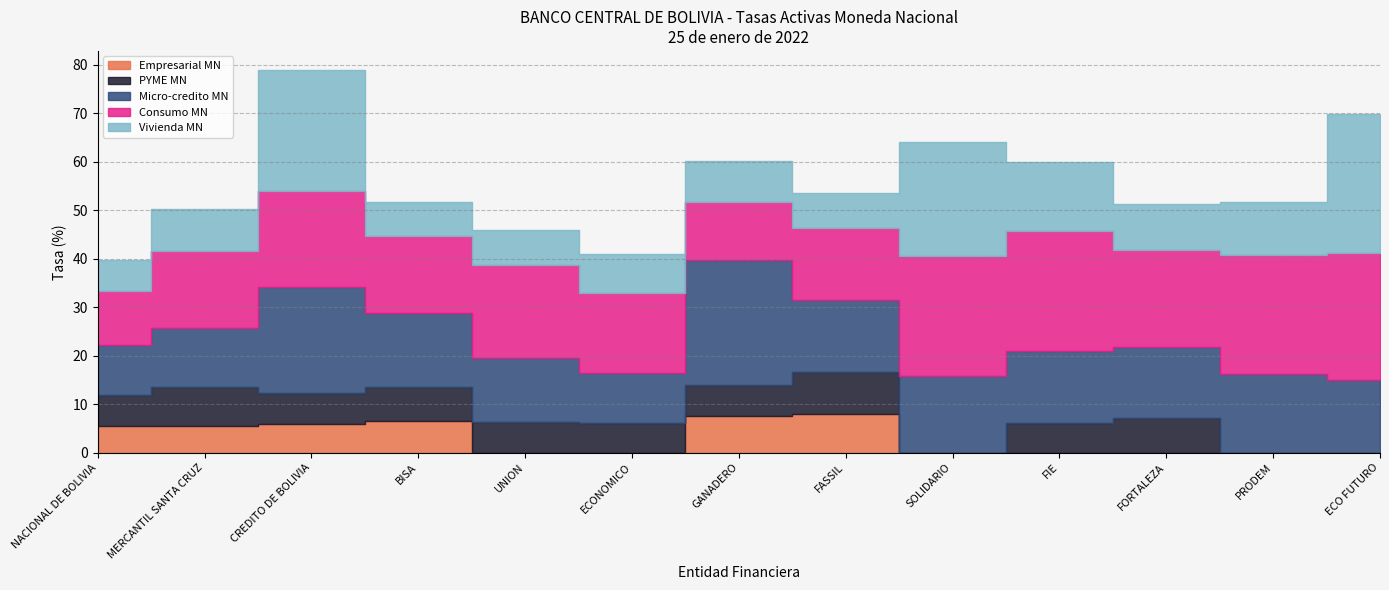

True or false: Micro-credito MN and Consumo MN intersect in this chart.

True